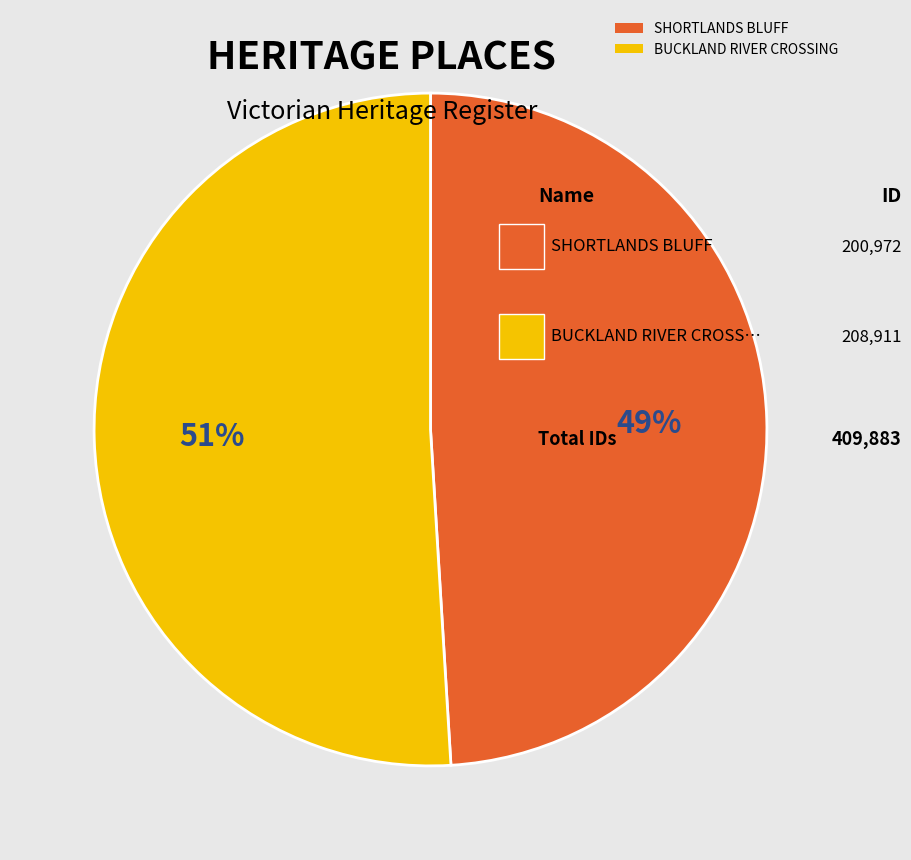

What is the ratio of the value at SHORTLANDS BLUFF to the value at BUCKLAND RIVER CROSSING?

1.0